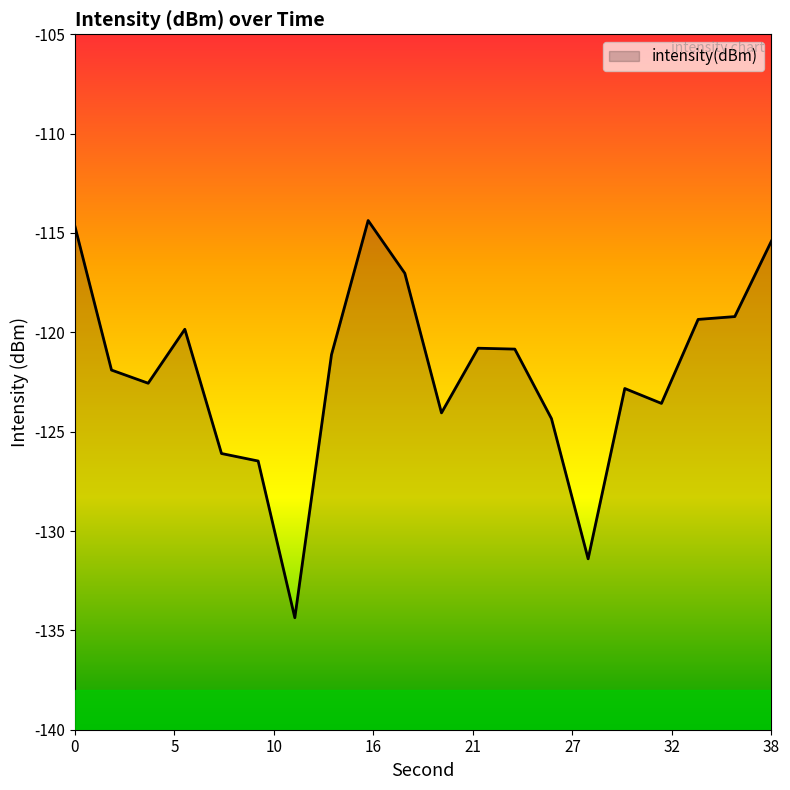

What is the value of the 12th point from the left?

-120.8